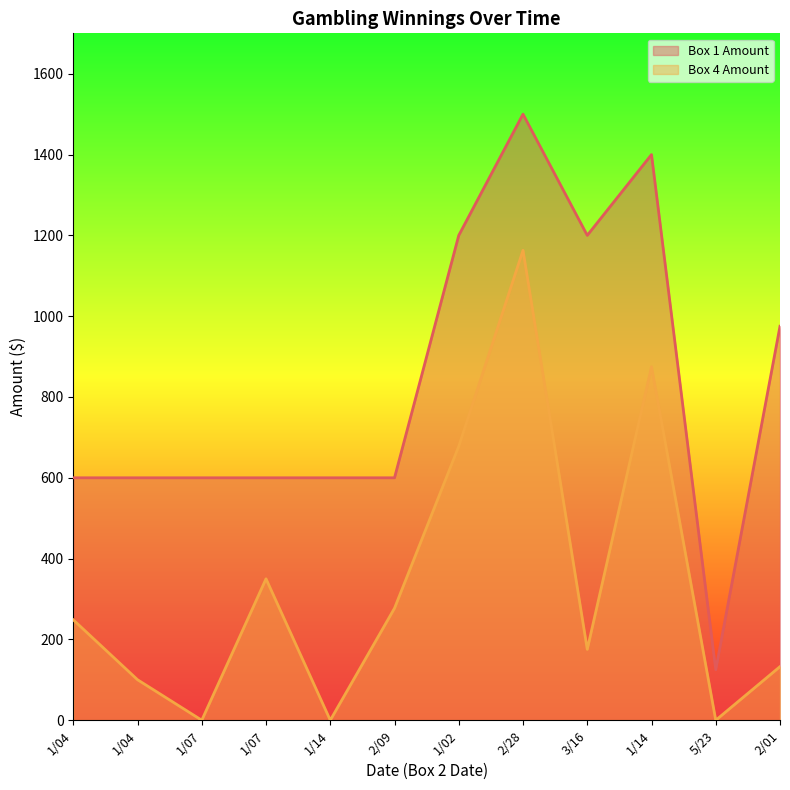

True or false: Box 4 Amount and Box 1 Amount cross at least once.

False